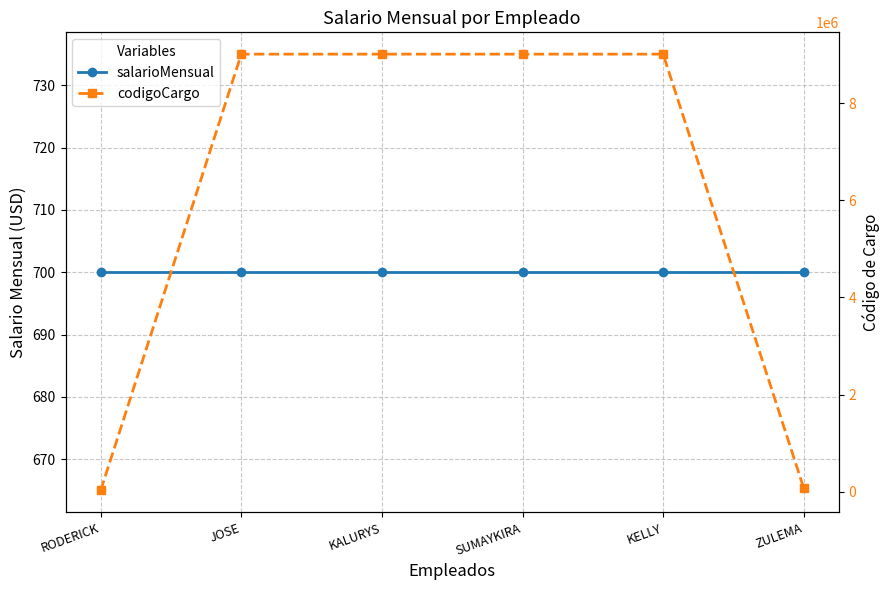

What is the difference between the maximum and minimum values in the codigoCargo series?

8985829